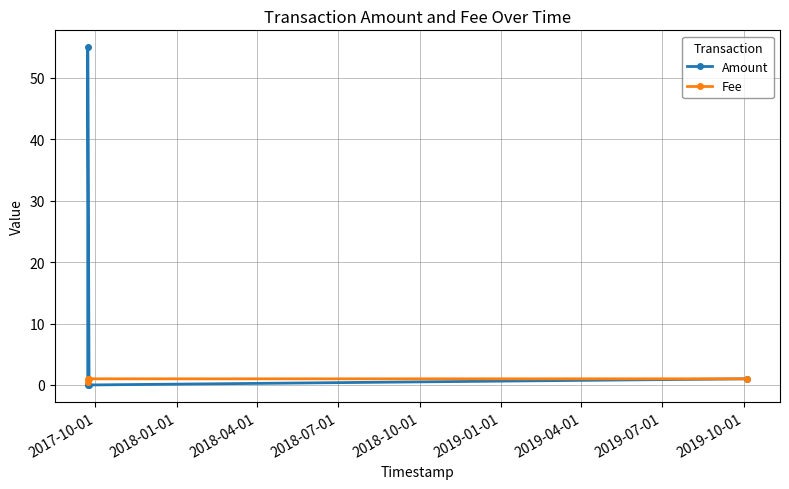

Which series has the largest range (max minus min)?

Amount